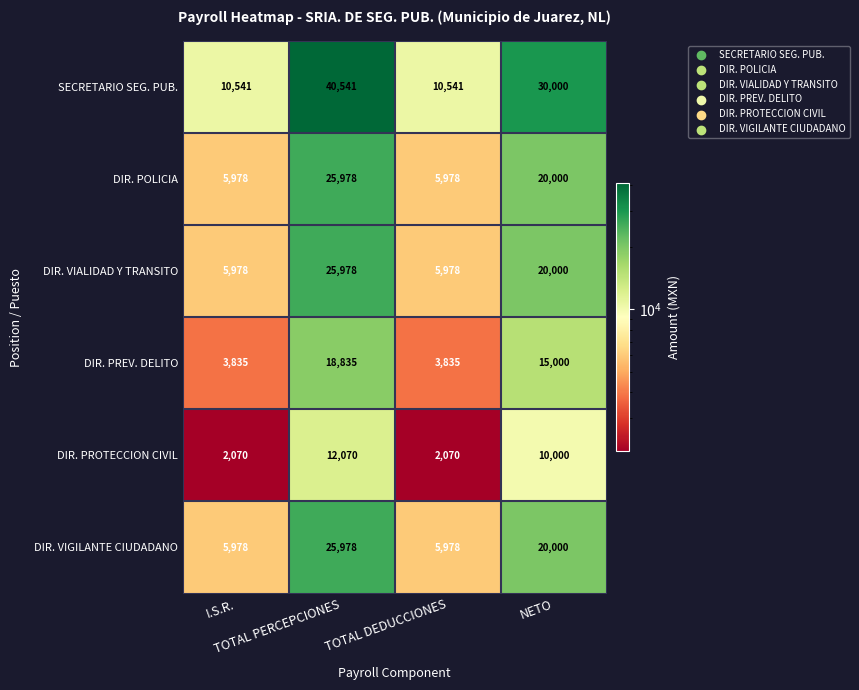

Which series has the largest total across all categories?

SECRETARIO SEG. PUB.